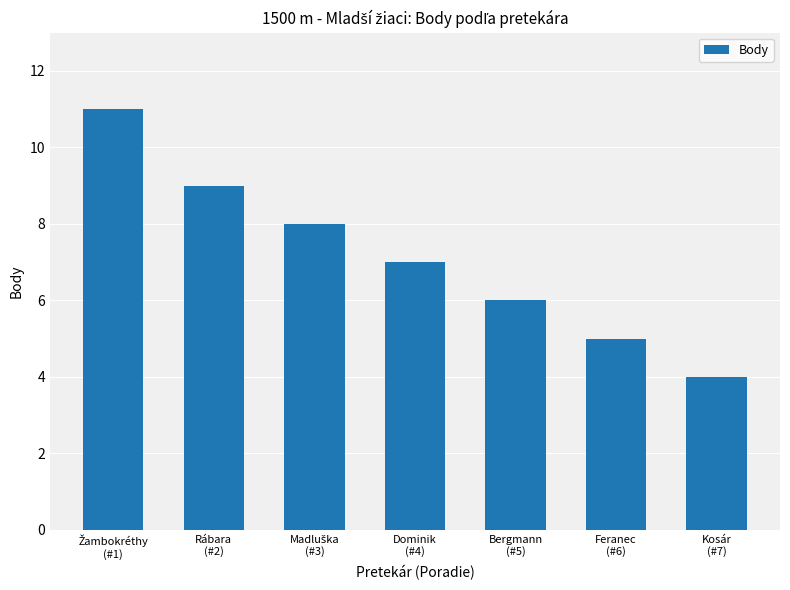

The value at Feranec
(#6) is 2. True or false?

False